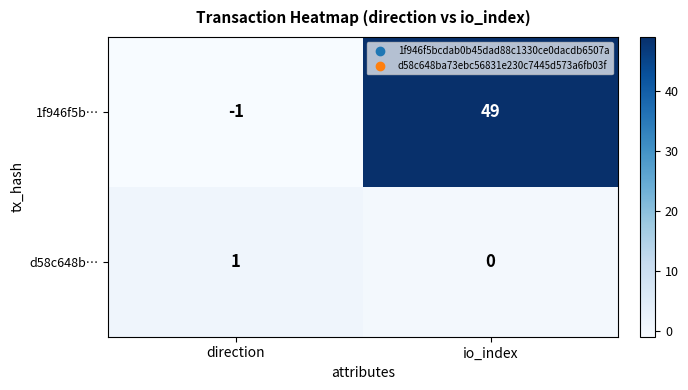

Which series has the largest total across all categories?

1f946f5b…